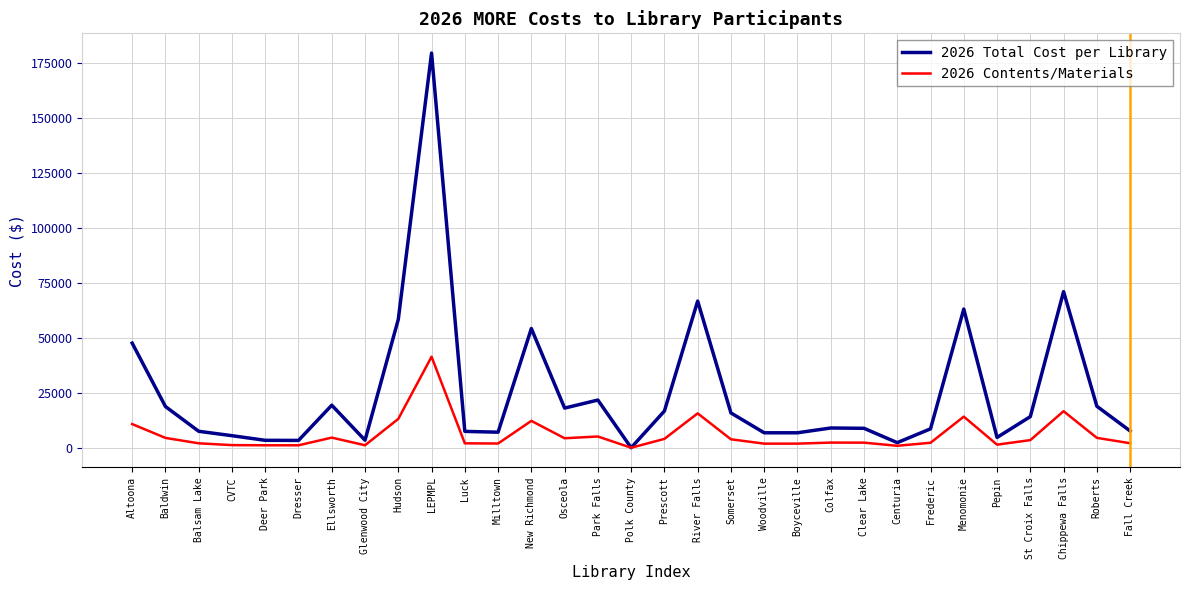

The value of 2026 Contents/Materials at Polk County is -18240.1. True or false?

False